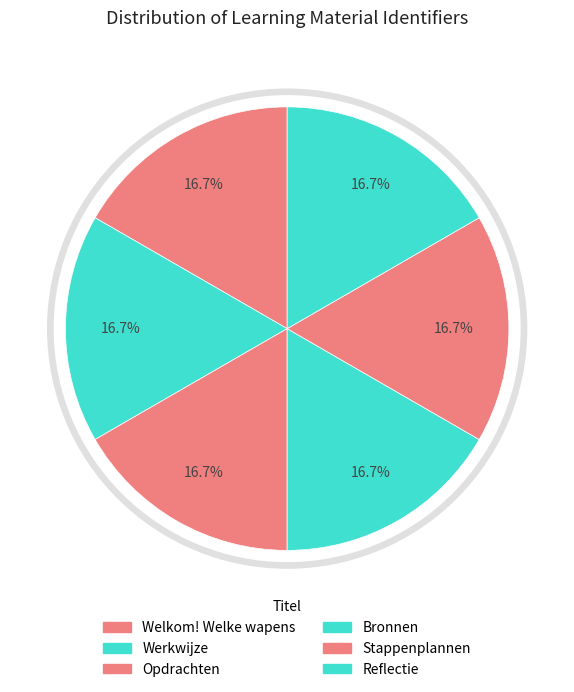

Does Reflectie represent more than half of the total?

No